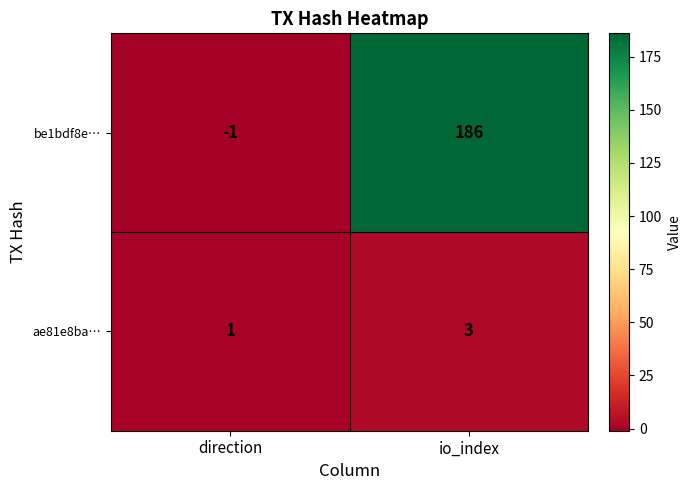

Rank the series by their average value, from highest to lowest.

be1bdf8e…, ae81e8ba…